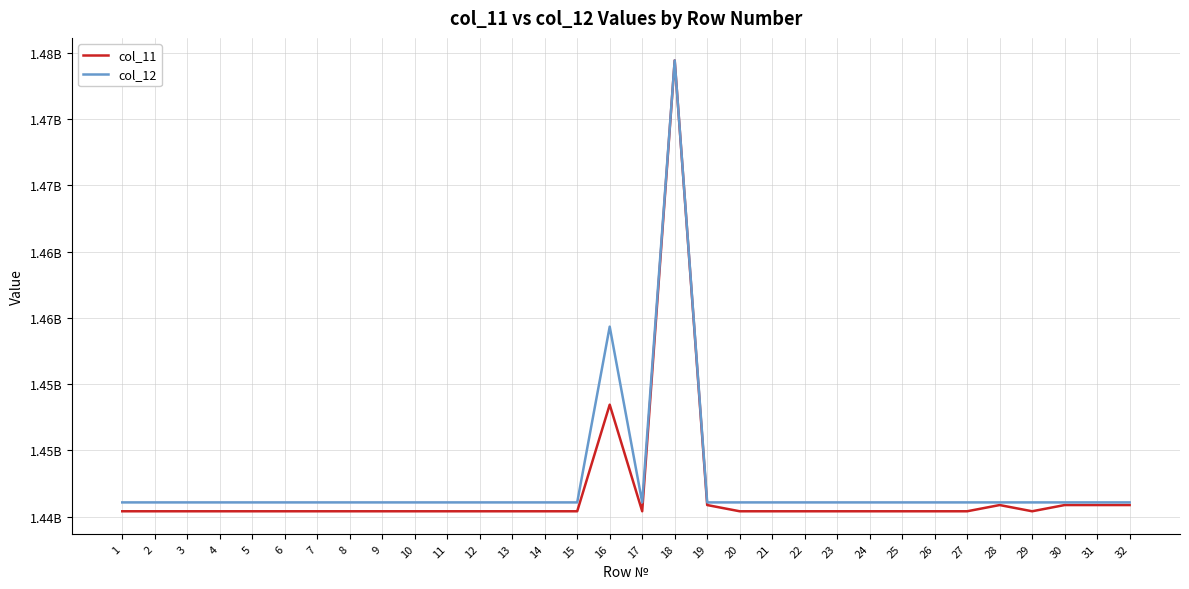

Is this an area chart (filled region under the line)?

No